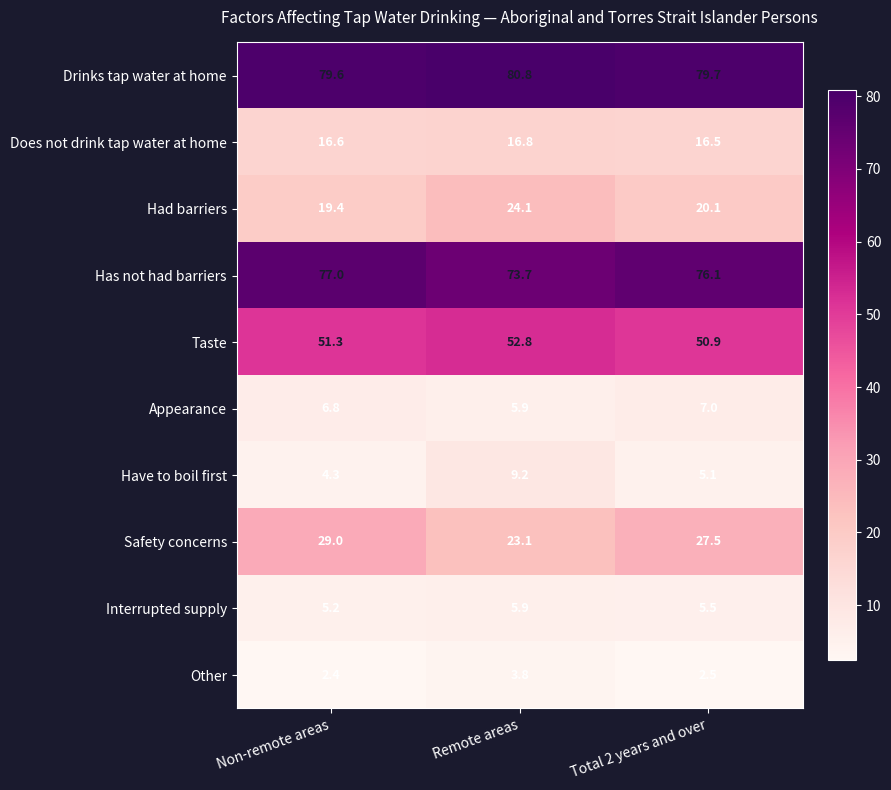

What is the total value across all series at Remote areas?

296.1